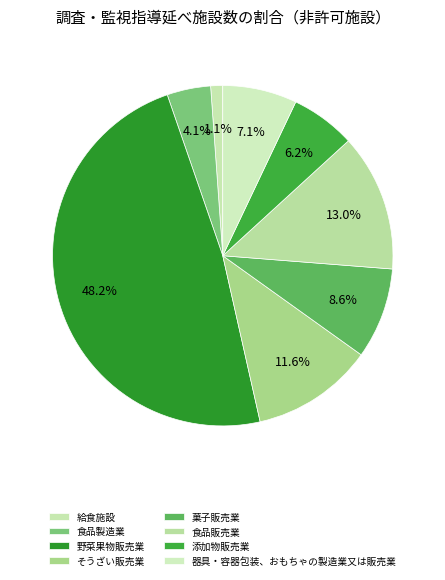

How many slices are in this pie chart?

8